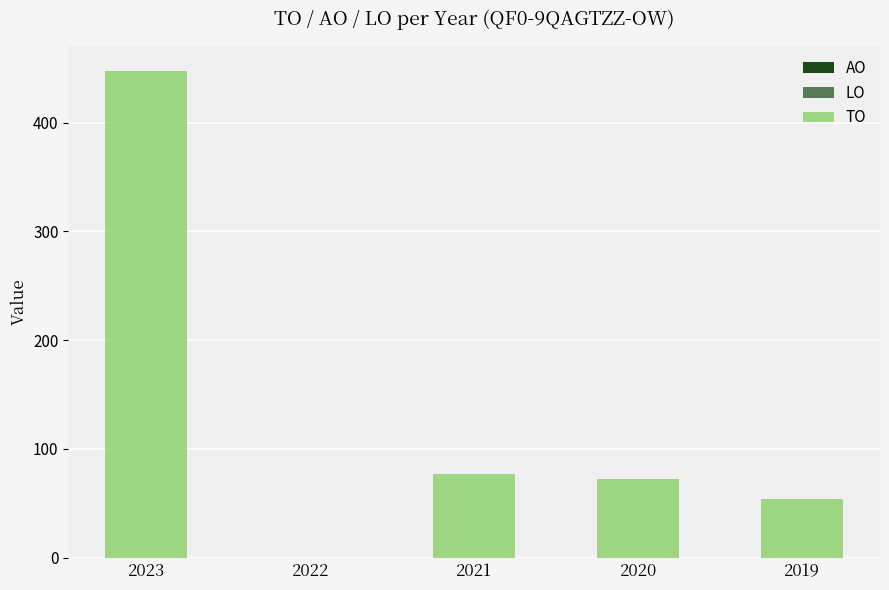

Count the number of categories in the chart.

5